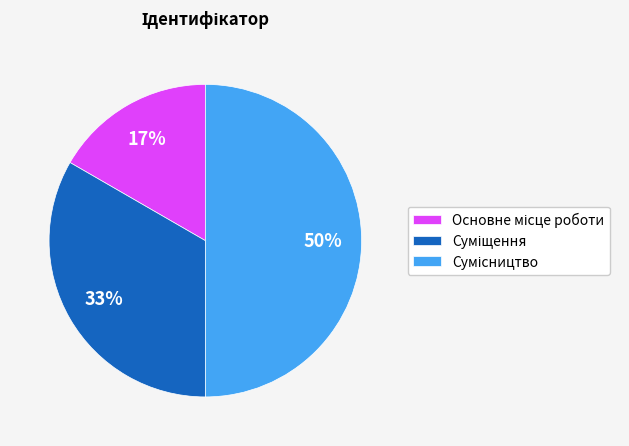

To the nearest percent, what is the average slice percentage?

33%